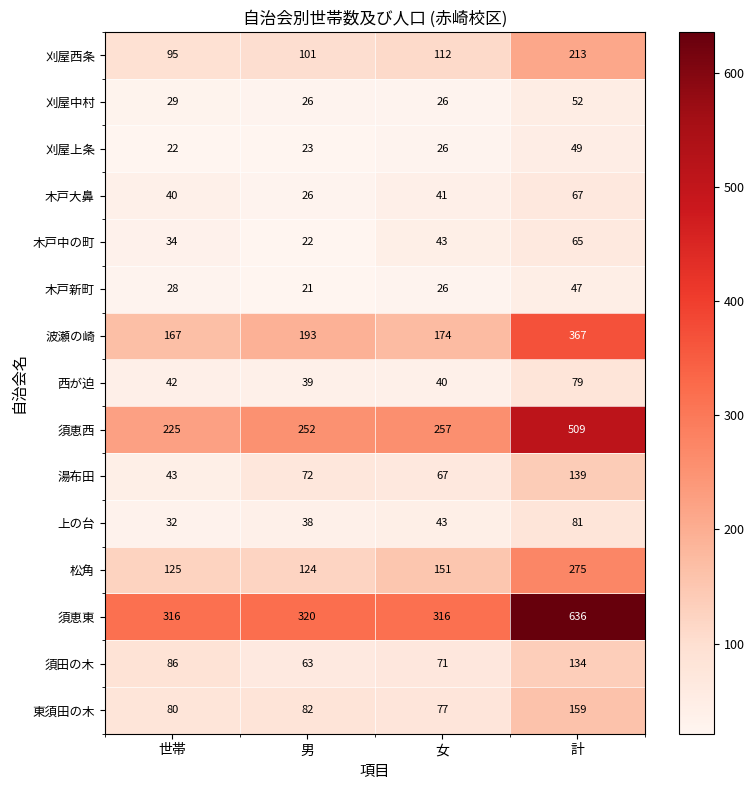

What is the difference between the highest and lowest values at 女?

290